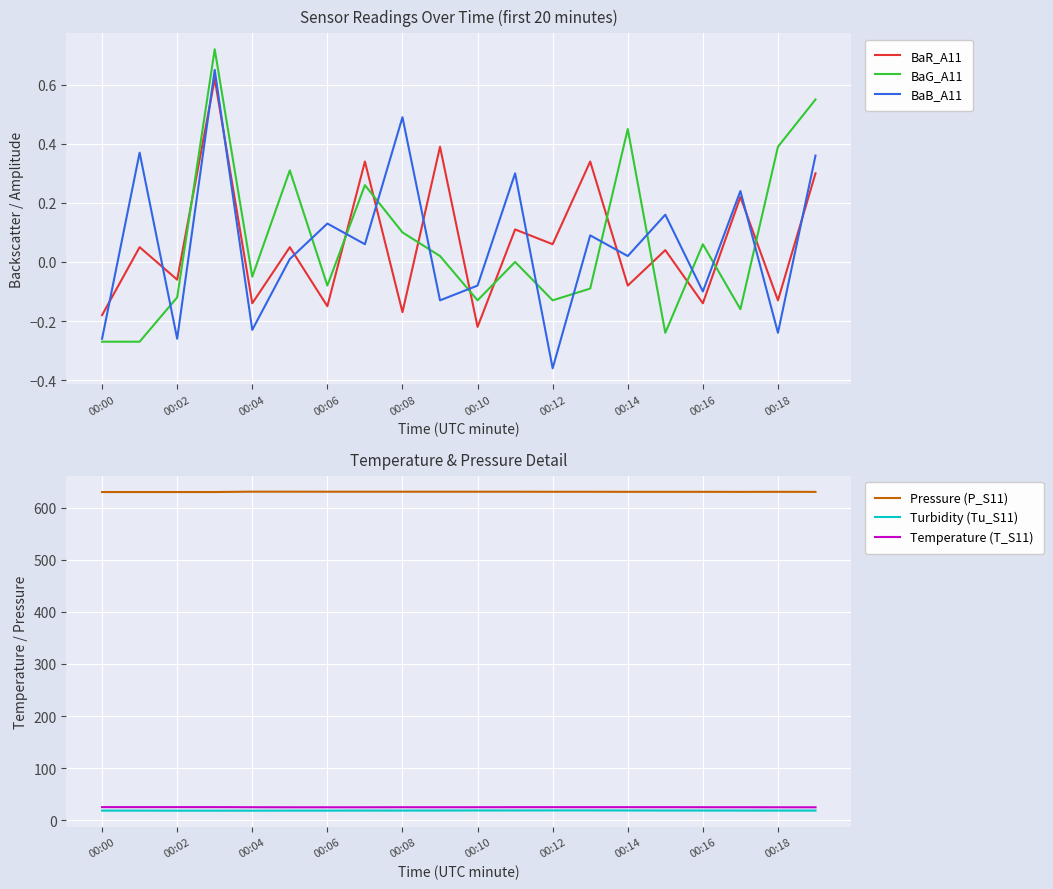

Which series ends up on top after the final intersection of BaG_A11 and BaR_A11?

BaG_A11